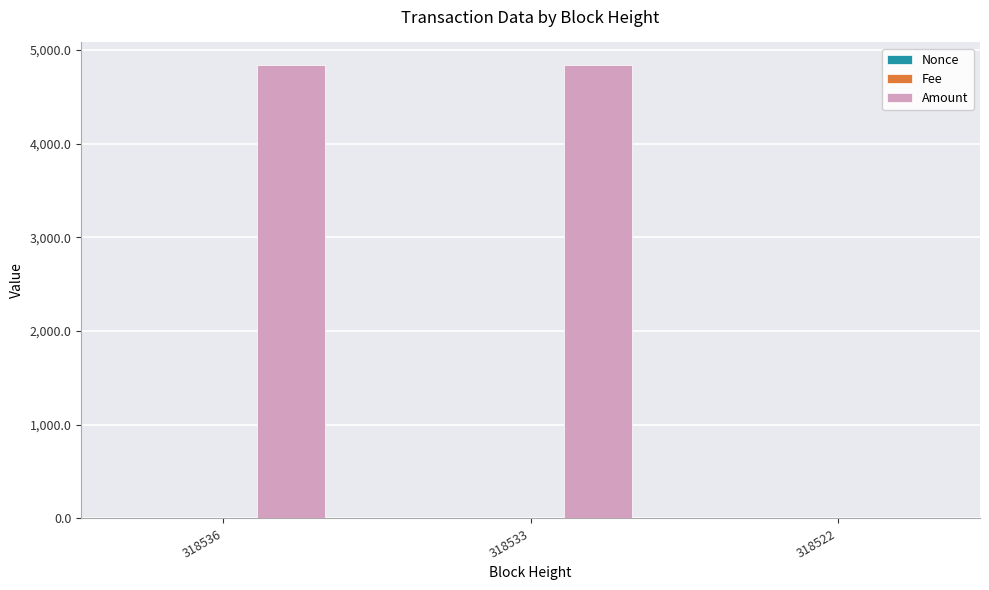

What is the greatest value displayed?

4838.7